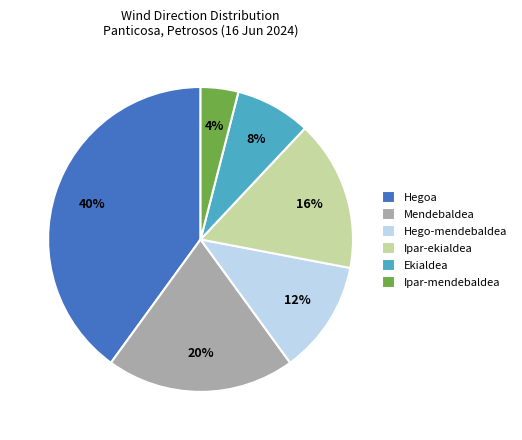

What percentage is the Ipar-ekialdea slice, to the nearest percent?

16%